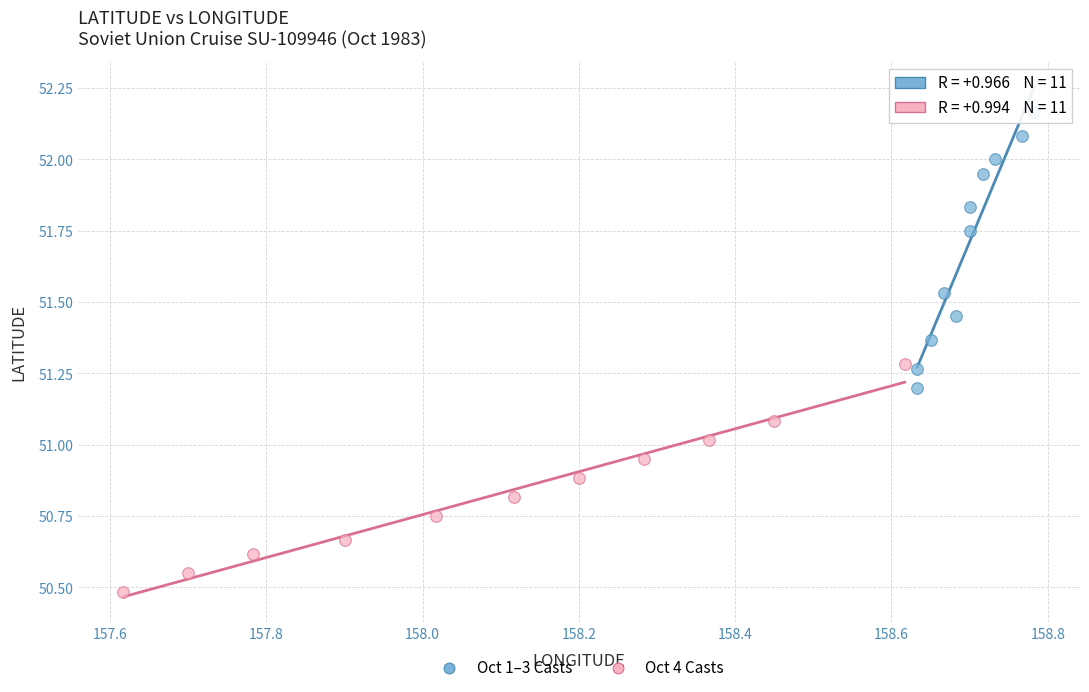

Which series contains the lowest Y value?

Oct 4 Casts